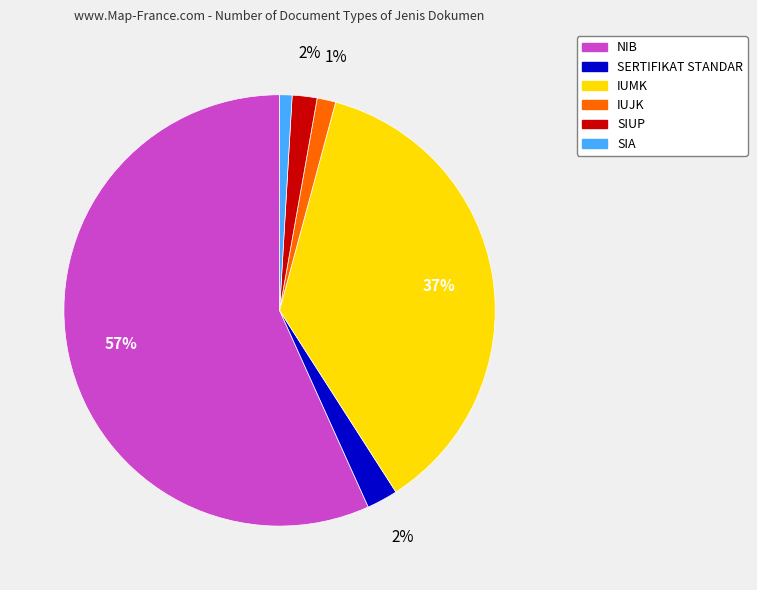

Does any single category account for the majority?

Yes